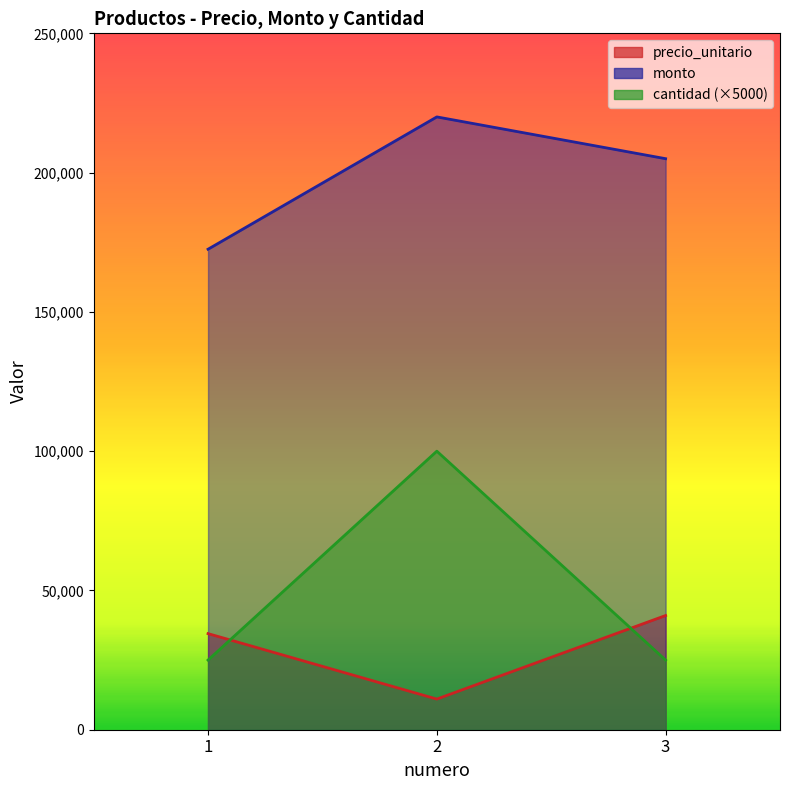

Reading right to left, extract all data points from this chart.

precio_unitario: 3=41000	2=11000	1=34500
monto: 3=205000	2=220000	1=172500
cantidad: 3=25000	2=100000	1=25000